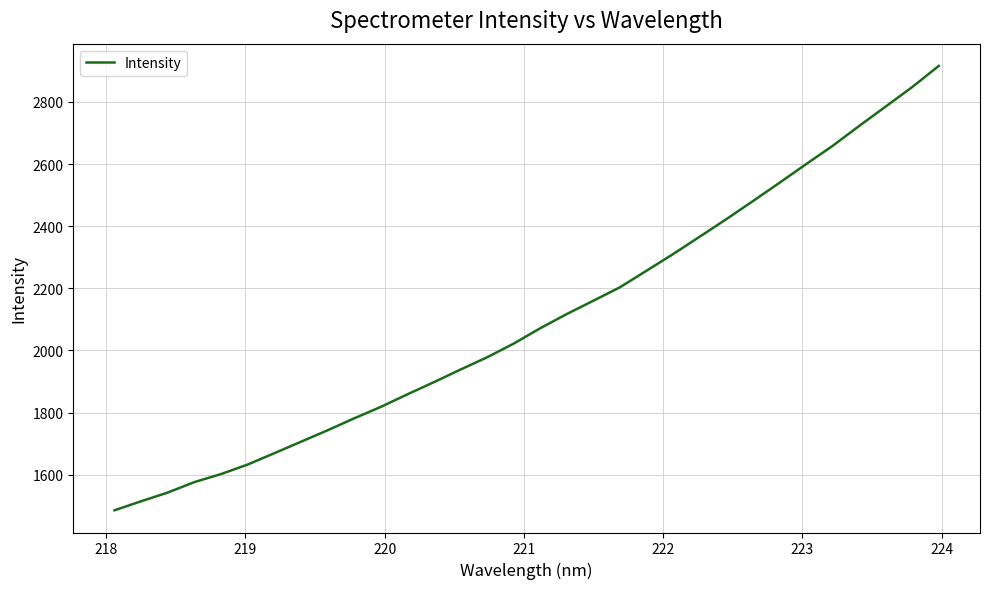

What is the greatest value displayed?

2915.9